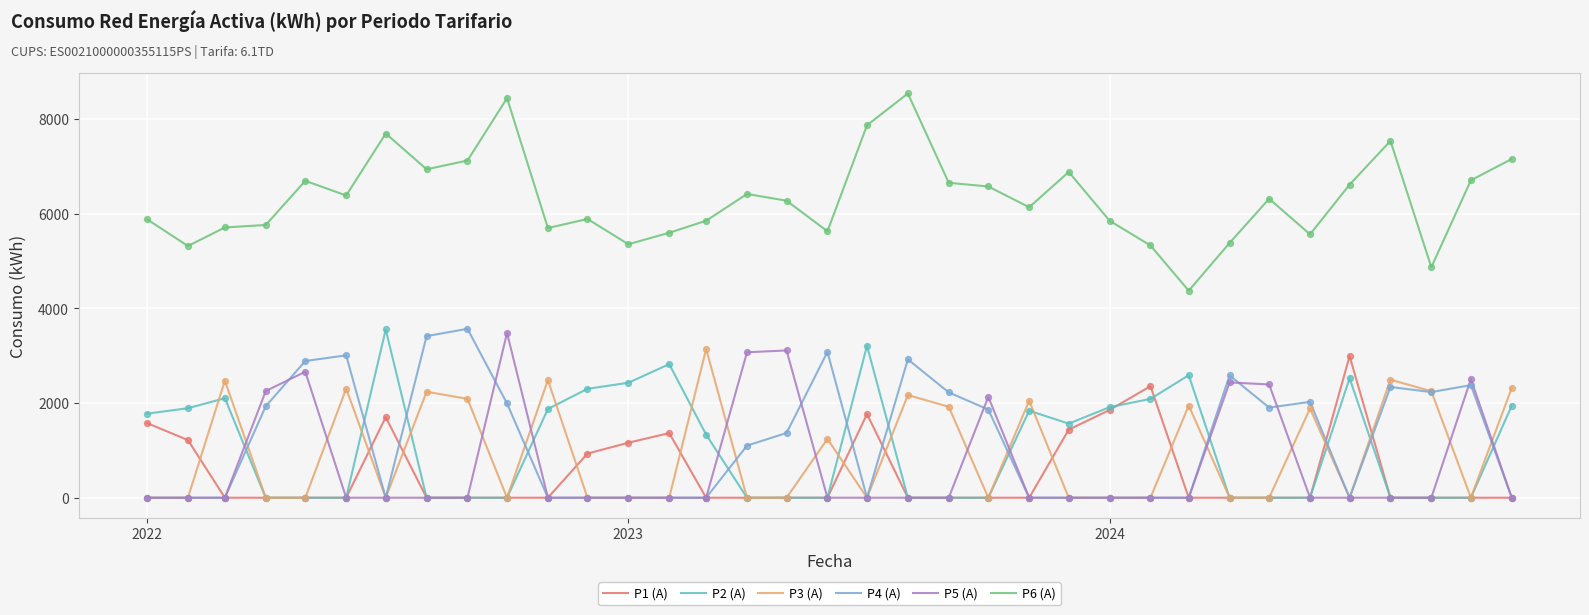

Which series has the largest total across all categories?

P6 (A)